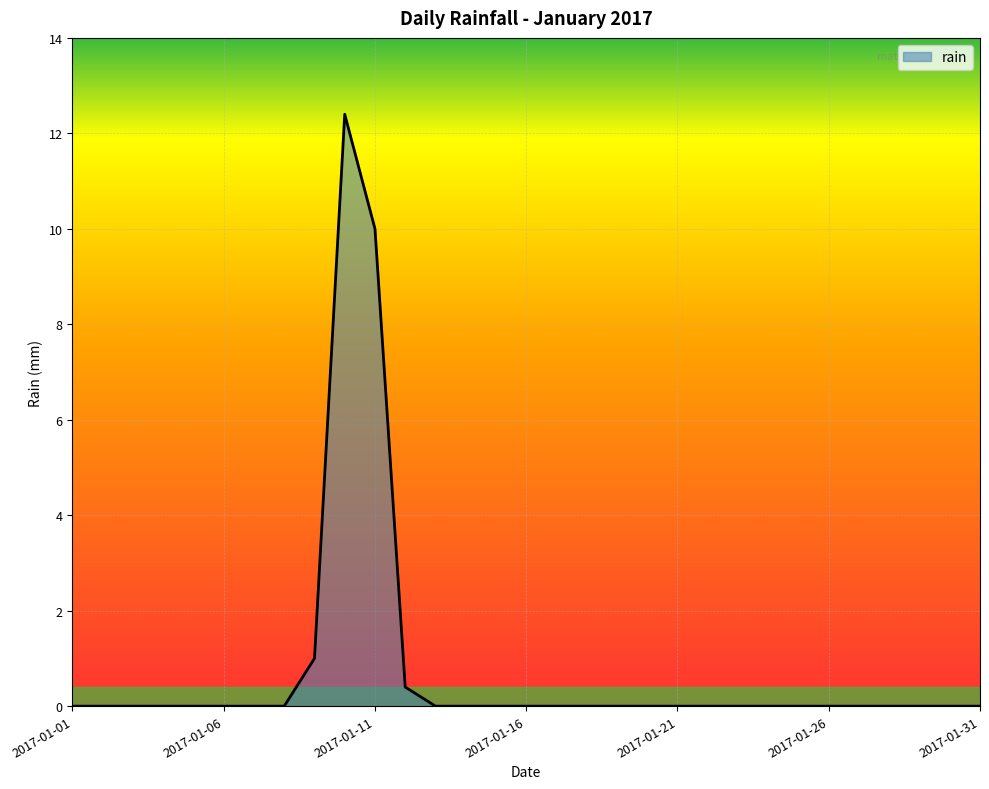

What is the maximum value shown in the chart?

12.4